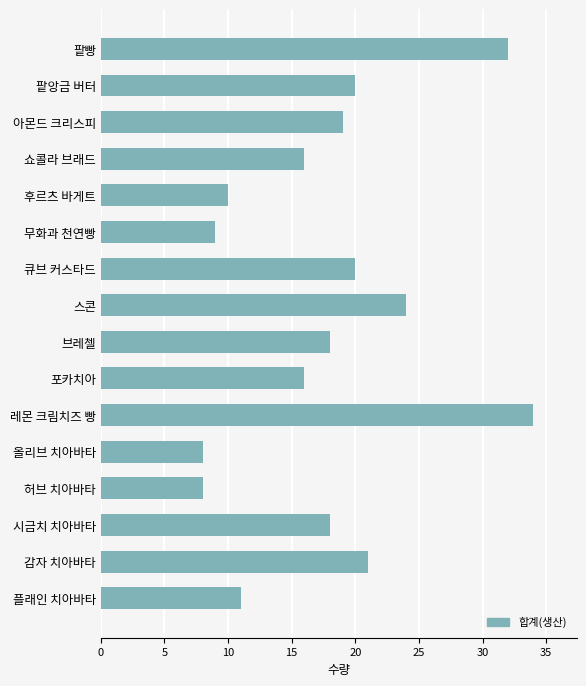

At which category does the chart reach its peak across all series?

레몬 크림치즈 빵